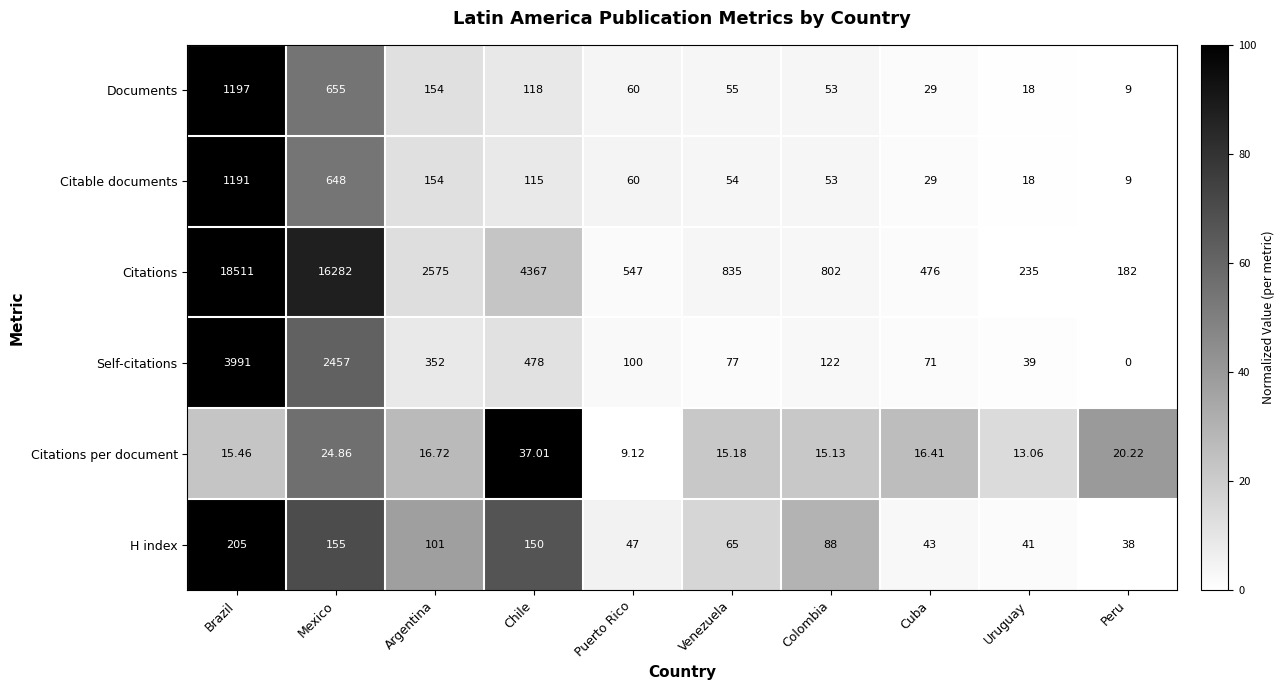

Is the value of Citable documents at Colombia greater than the value of H index at Mexico?

No